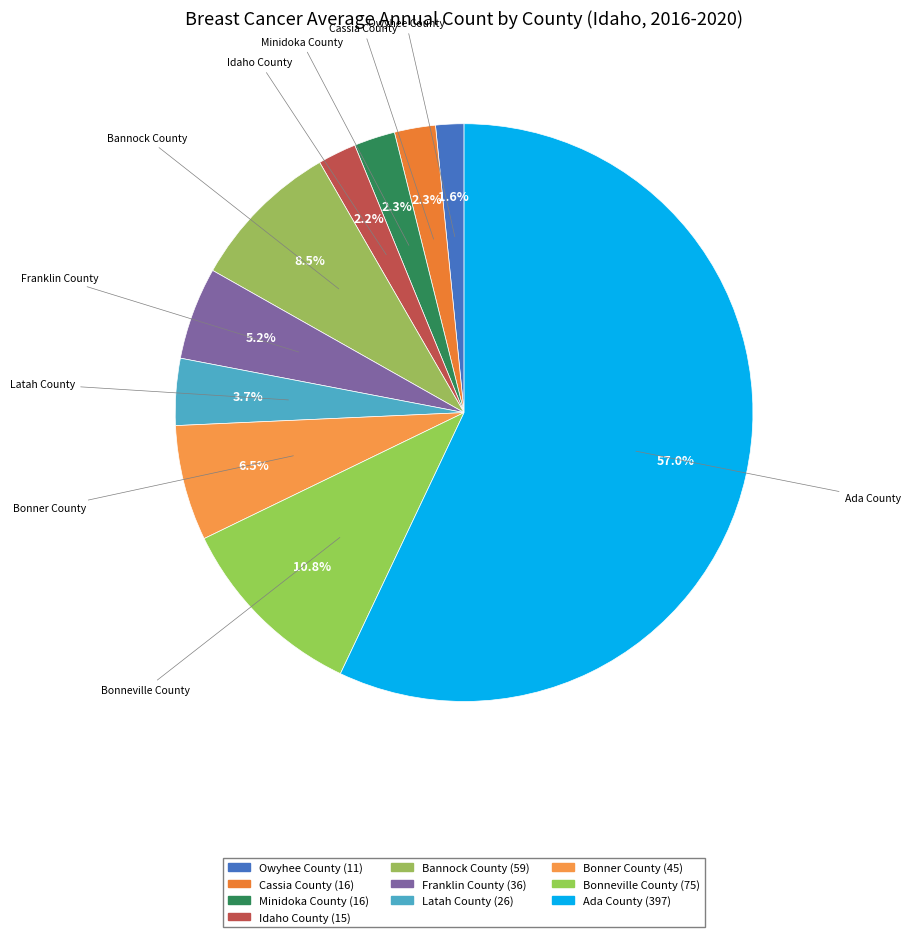

To the nearest percent, what percentage of the pie is Cassia County?

2%